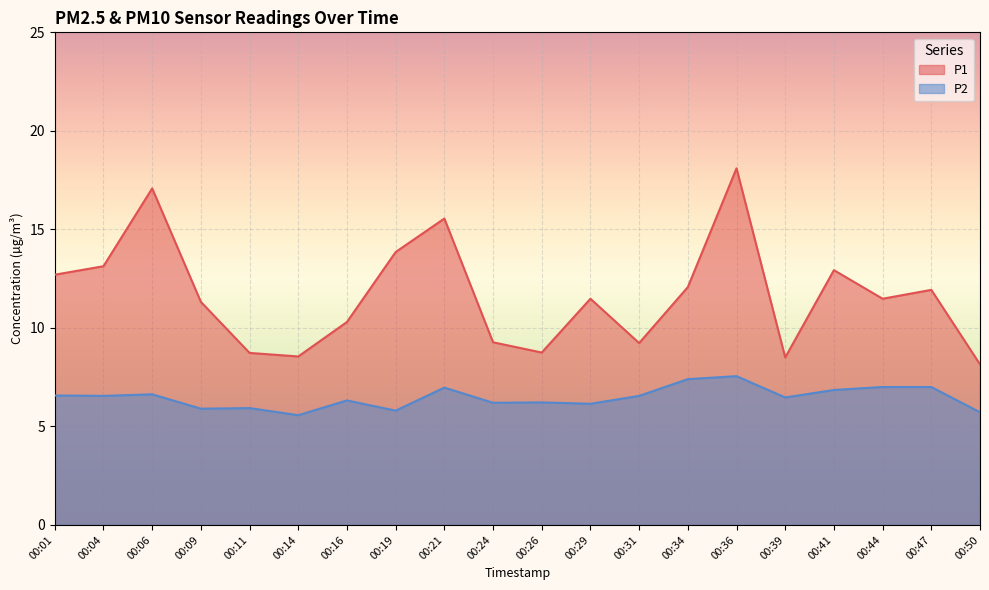

What are all the series names shown in the legend?

P1, P2